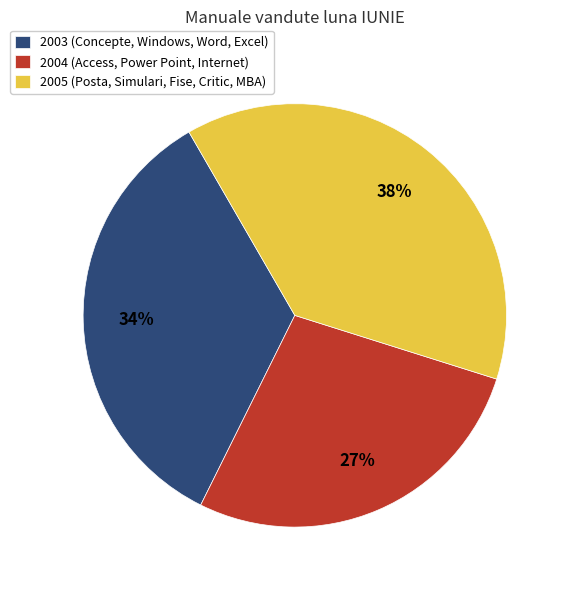

What is the largest slice in the pie chart?

2005 (Posta, Simulari, Fise, Critic, MBA)